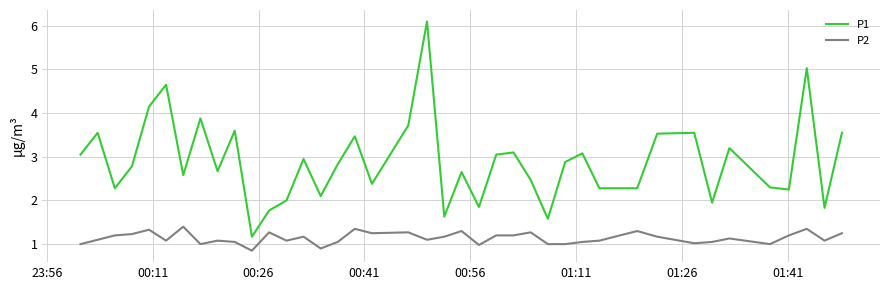

Rank the series by their average value, from highest to lowest.

P1, P2